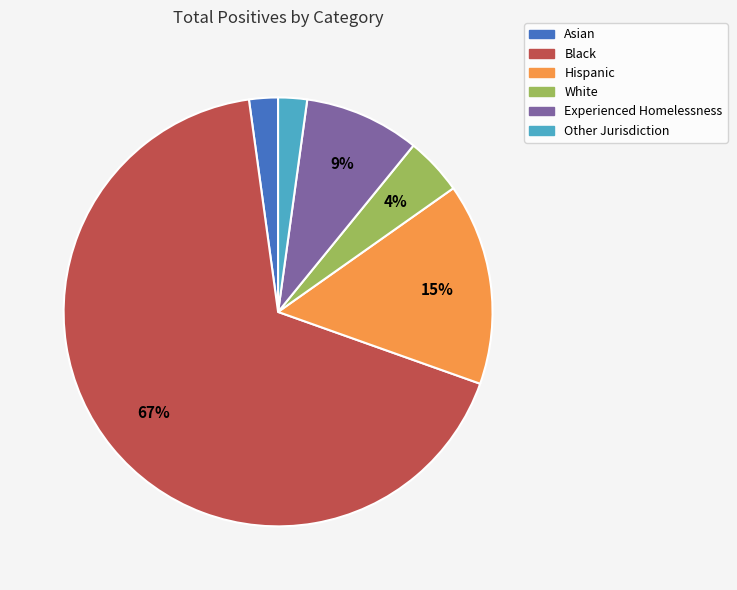

What is the majority slice?

Black